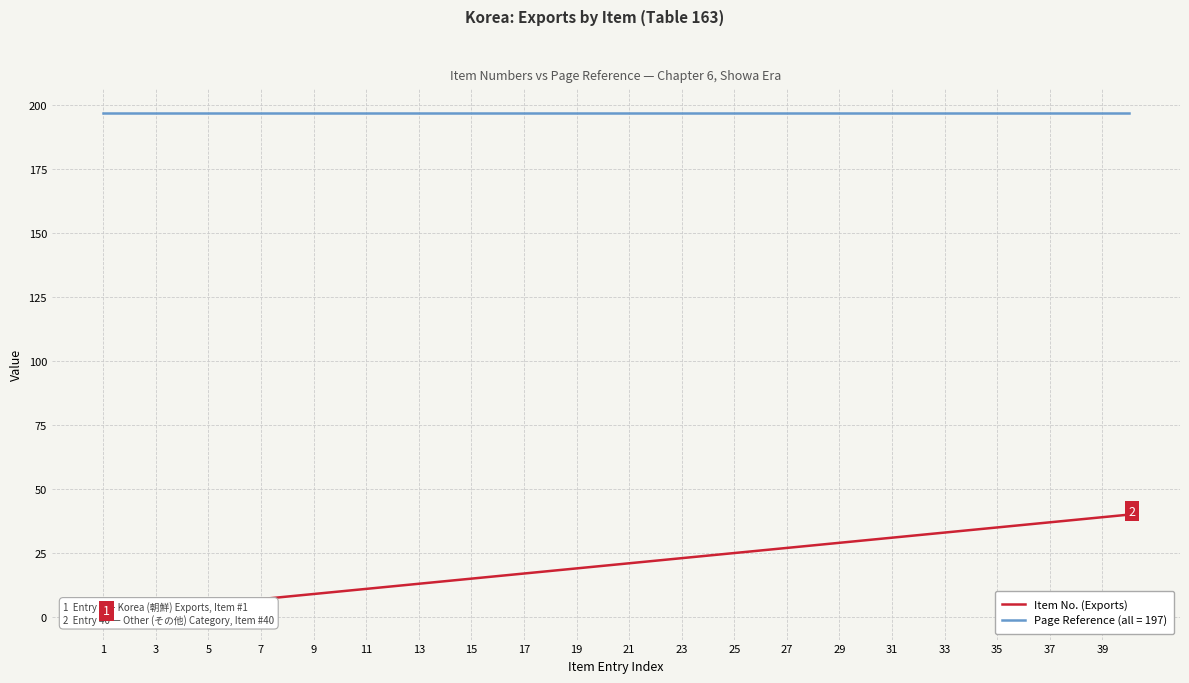

What is the minimum value shown in the chart?

1